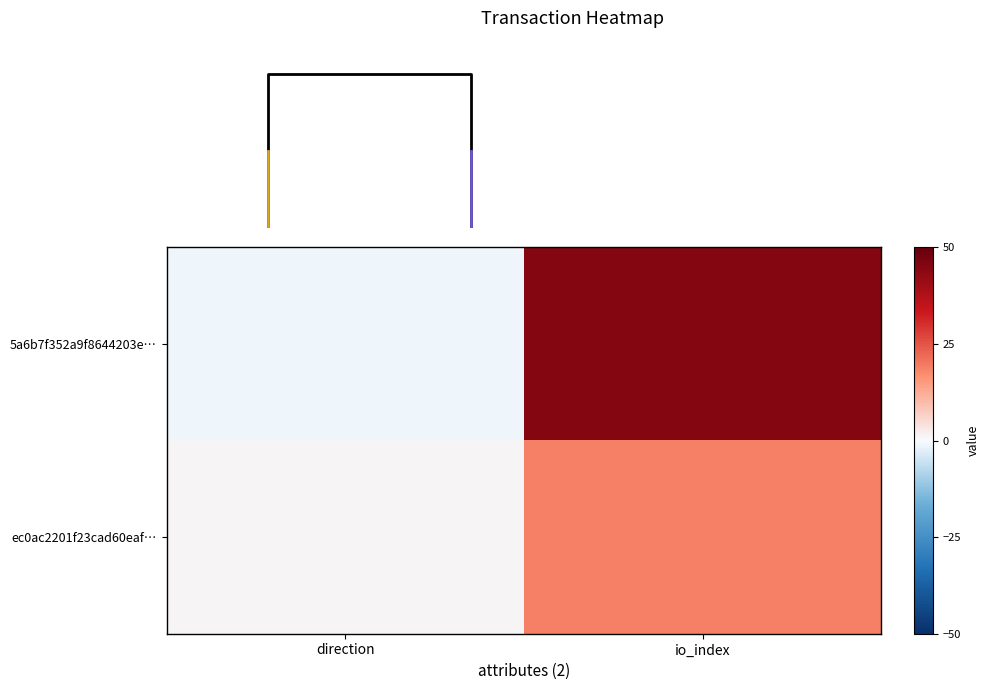

Which series has the widest spread of values?

5a6b7f352a9f8644203e…